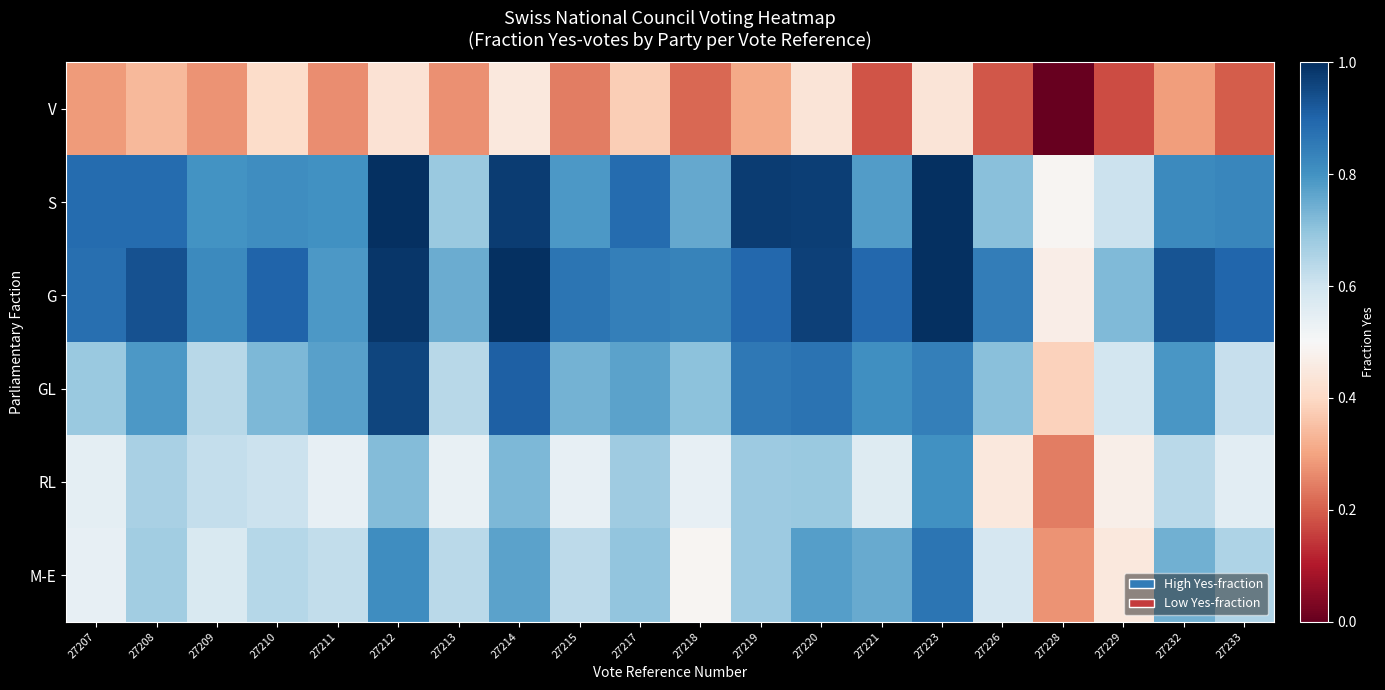

Rank the series by their maximum value, from lowest to highest.

V, RL, M-E, GL, S, G